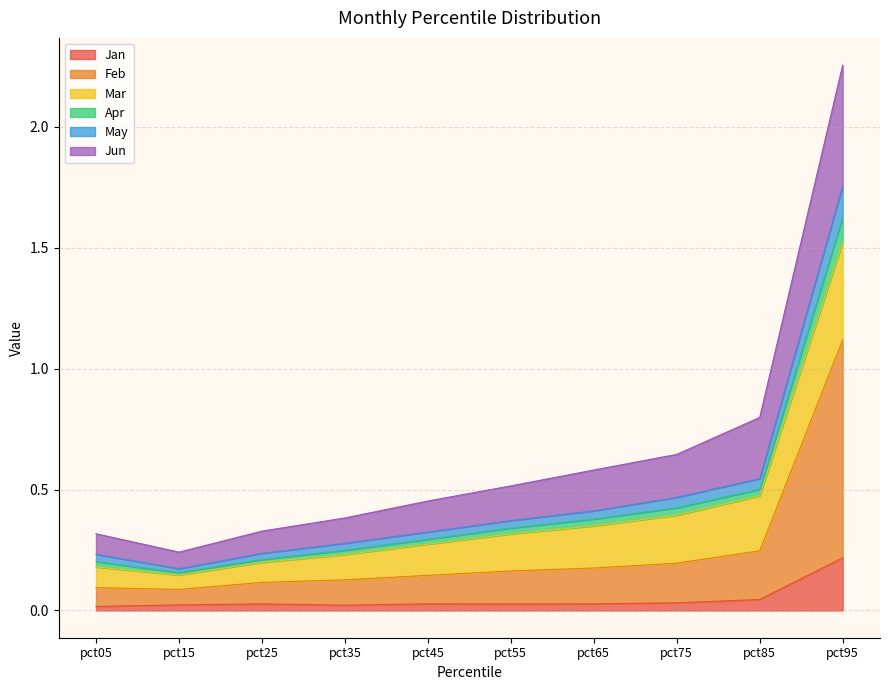

True or false: Jan has a value of 0.0 at pct85.

True